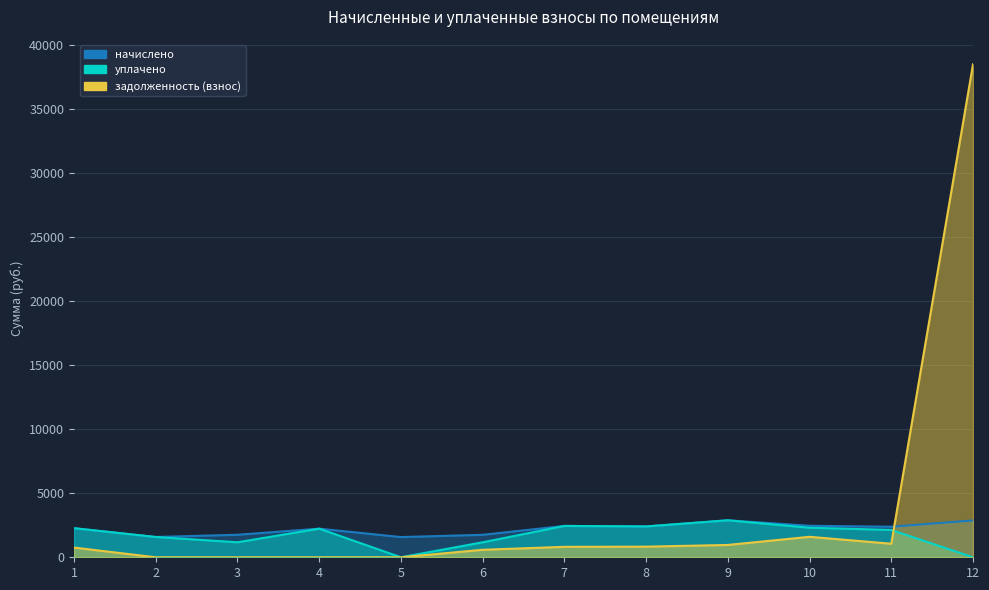

Reading left to right, list all the values displayed in this chart.

начислено: 2269.3	1583.7	1756.0	2232.6	1576.4	1752.4	2445.2	2404.9	2885.1	2456.2	2382.5	2874.2
уплачено: 2269.3	1583.7	1170.7	2232.6	0.0	1168.2	2445.2	2404.9	2885.1	2304.6	2133.2	0.0
задолженность (взнос): 756.4	0.0	0.1	0.0	0.0	584.1	815.2	829.4	961.7	1596.9	1057.5	38455.1